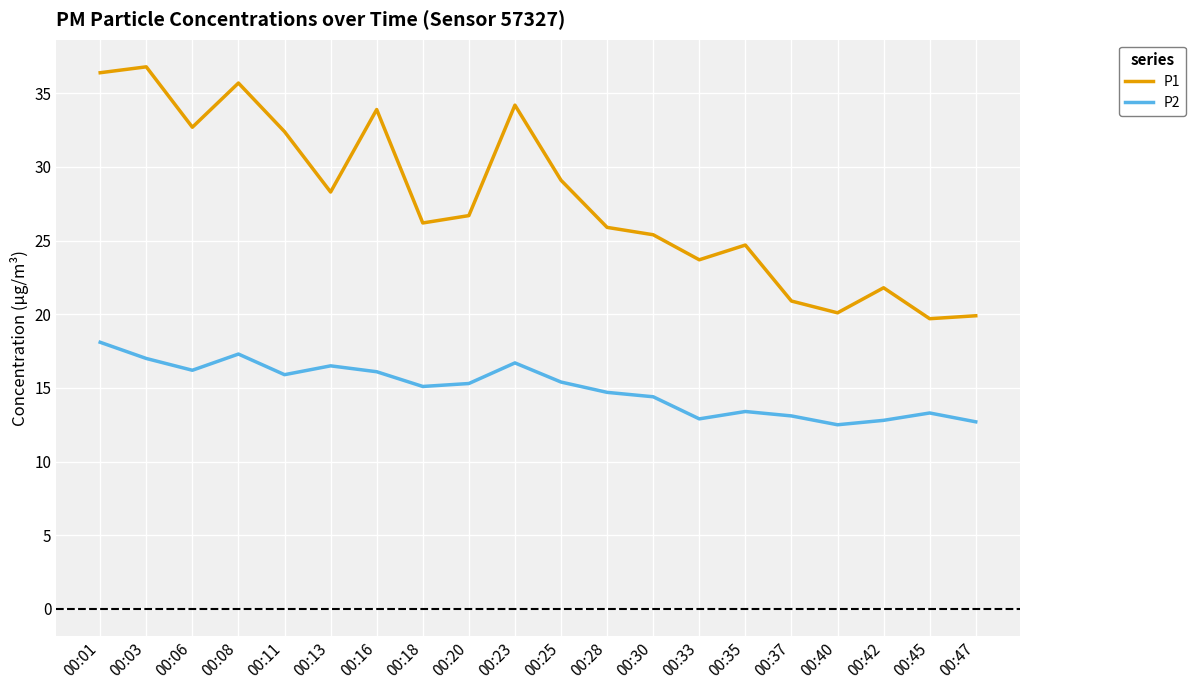

In P2, how many points are lower than both neighbors (excluding endpoints)?

5